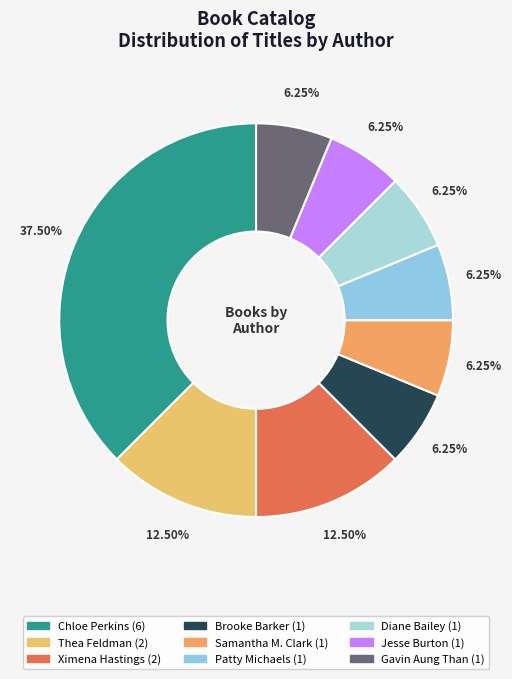

To the nearest percent, what is the average slice percentage?

11%